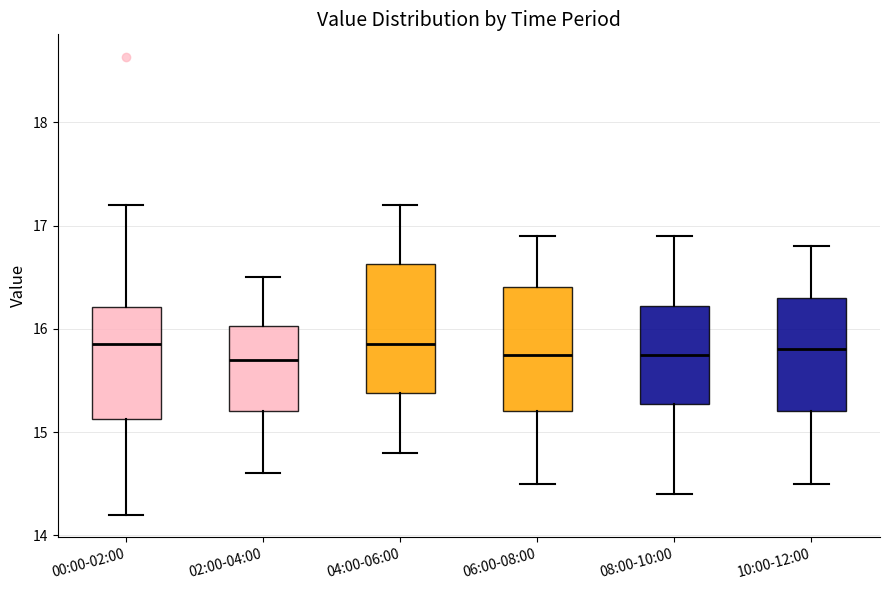

Where does the median line of the box for 04:00-06:00 sit on the y-axis? The values are not printed on the chart, so give them approximately, as read against the axis.

15.9